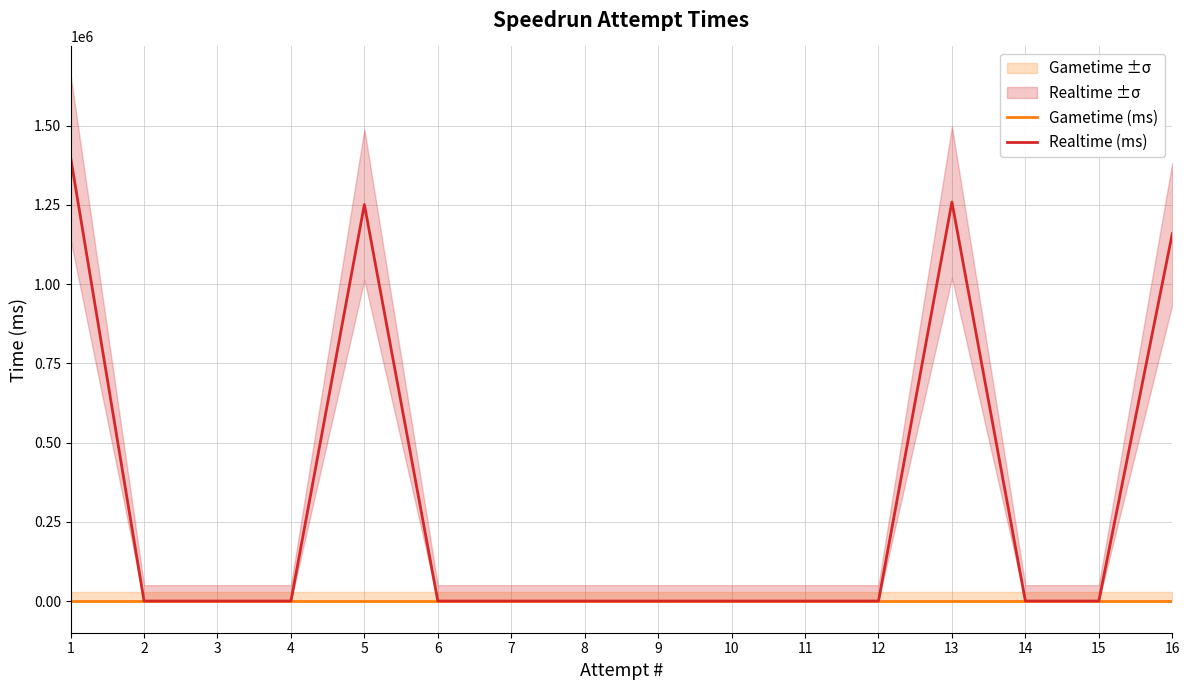

True or false: Gametime (ms) and Realtime (ms) cross at least once.

False